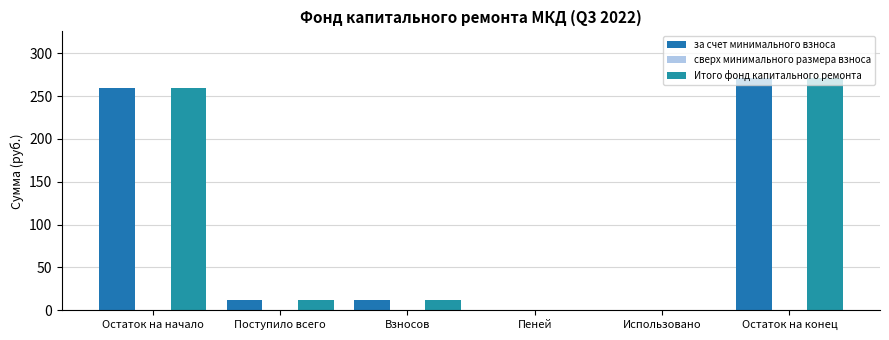

How many categories are shown in the chart?

6